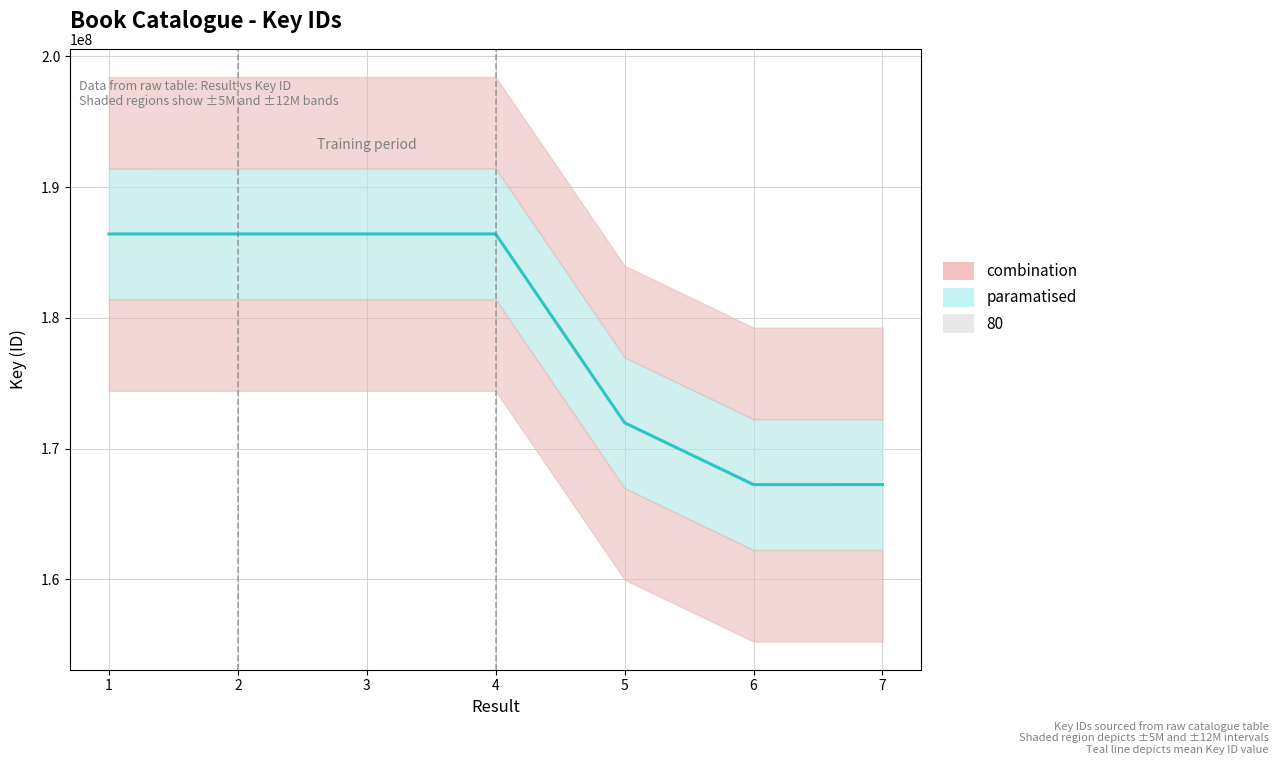

What is the average value?

178872793